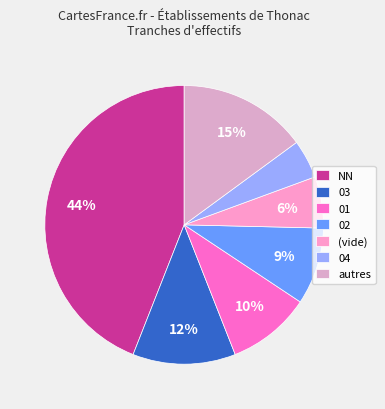

How many segments does this pie chart have?

7